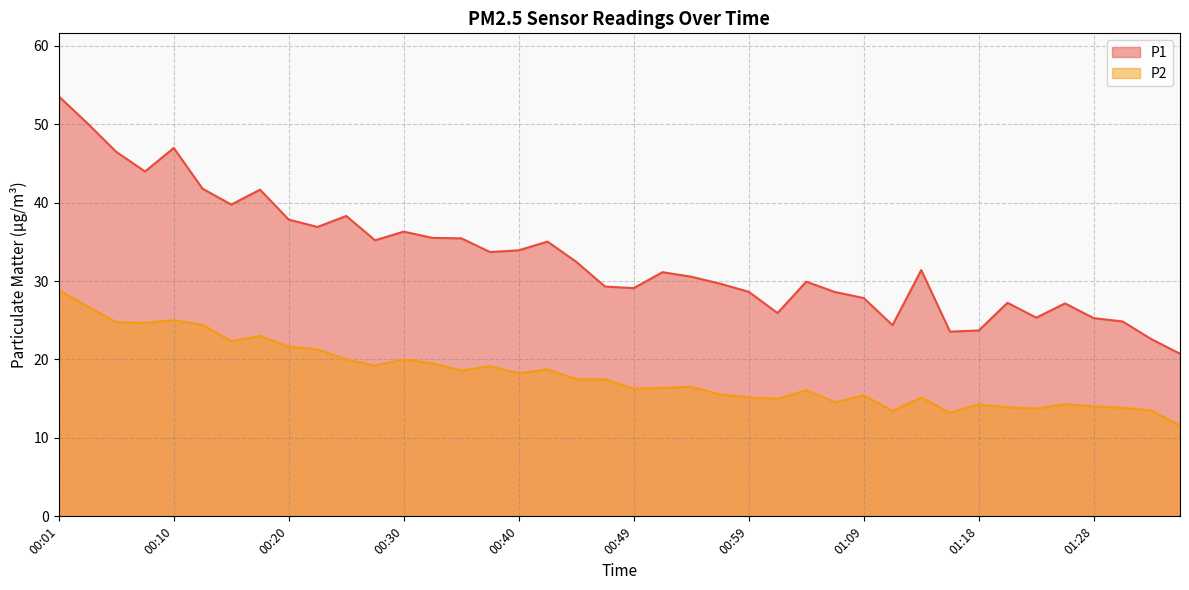

In P1, how many points are higher than both neighbors (excluding endpoints)?

10